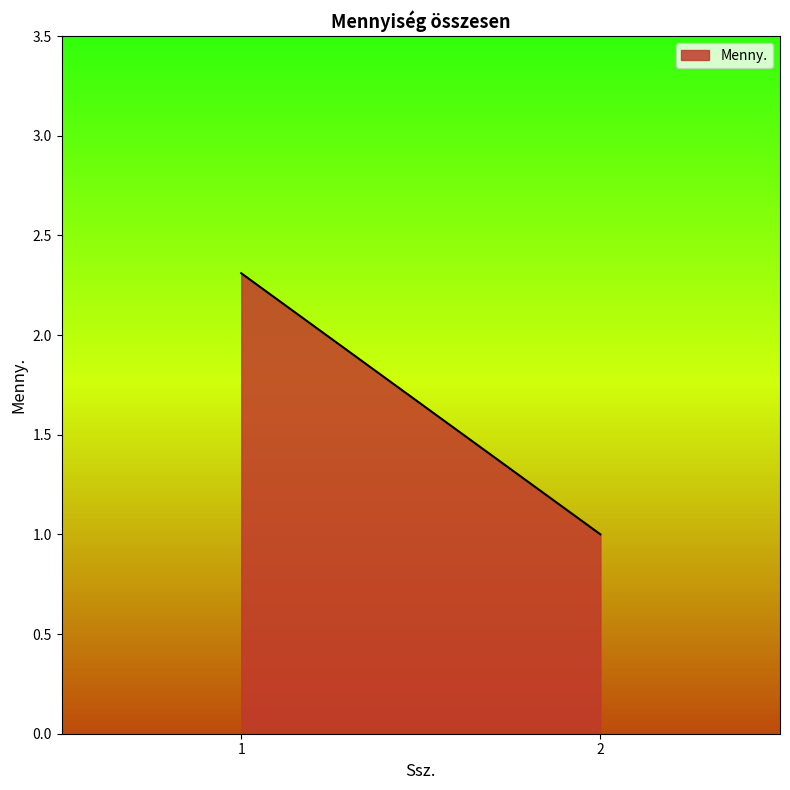

The value at 1 is 0.7. True or false?

False